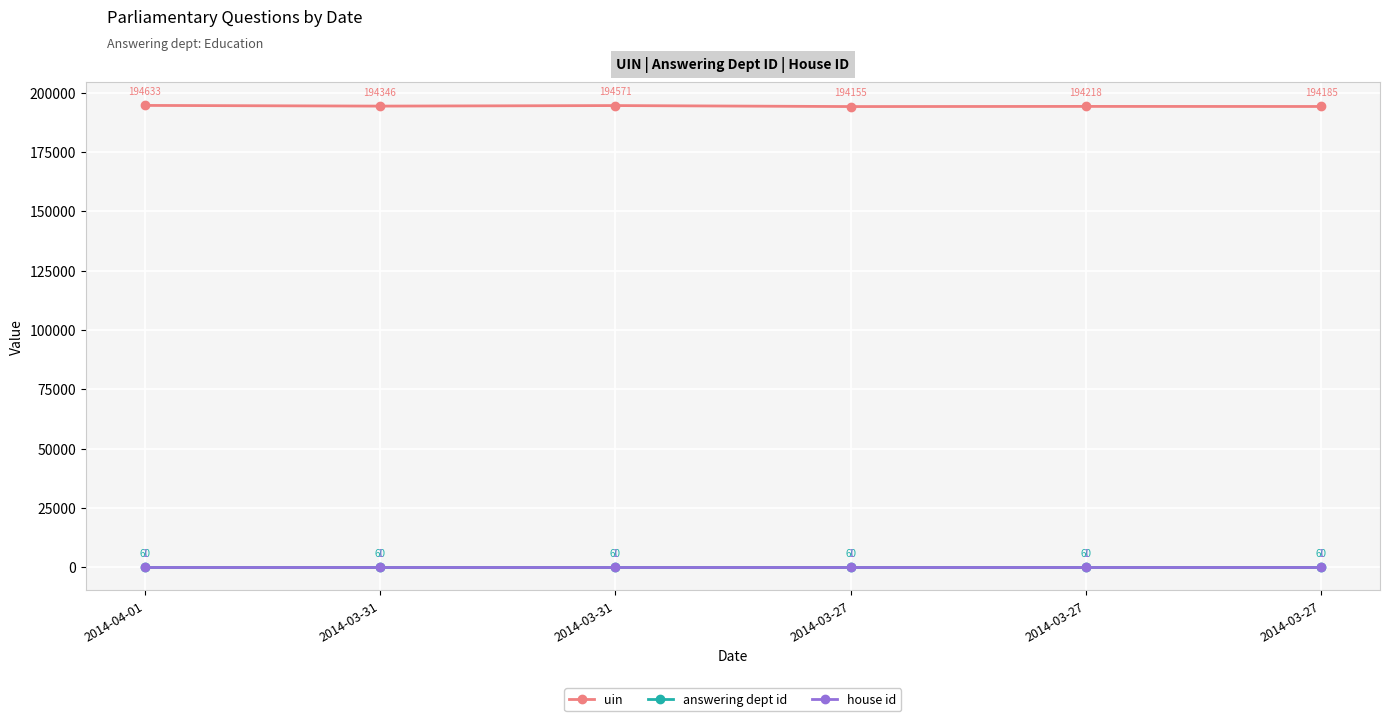

Does the chart have visible grid lines?

Yes